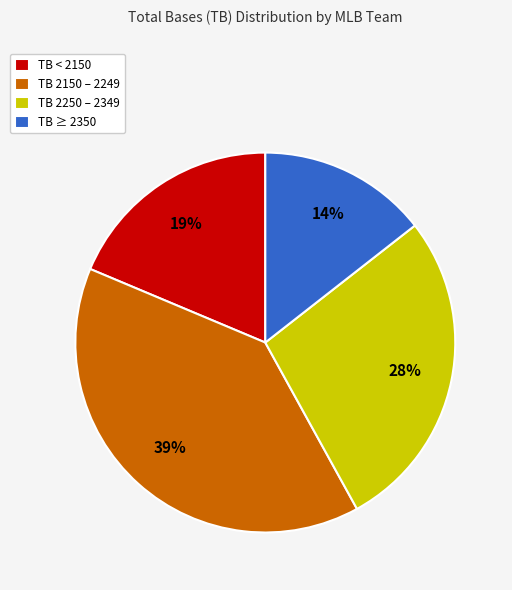

What is the largest slice in the pie chart?

TB 2150 – 2249